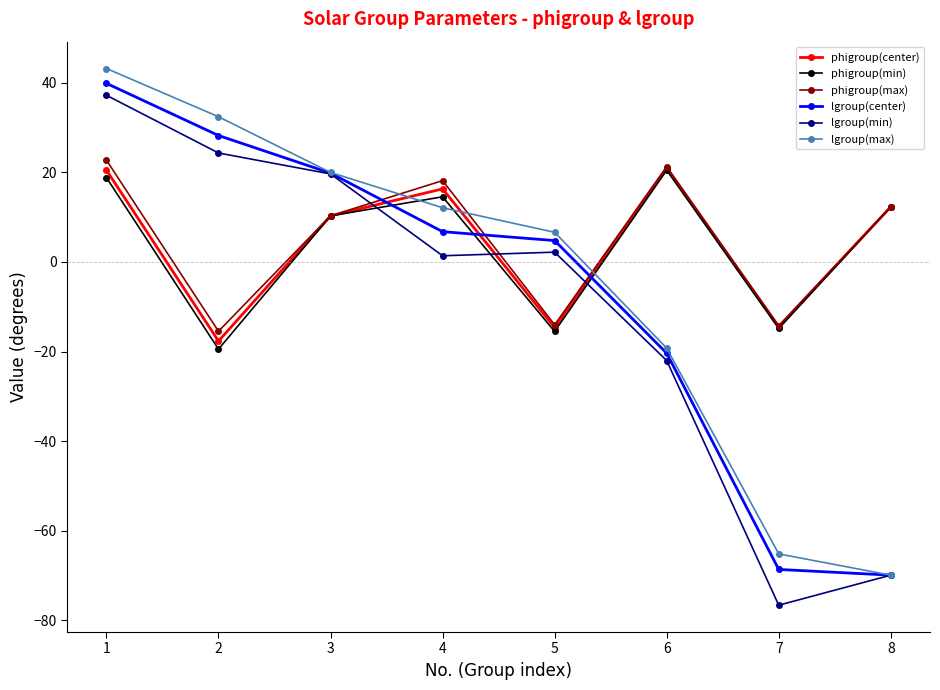

What is the value of the phigroup(center) point at the 7th from the left?

-14.5